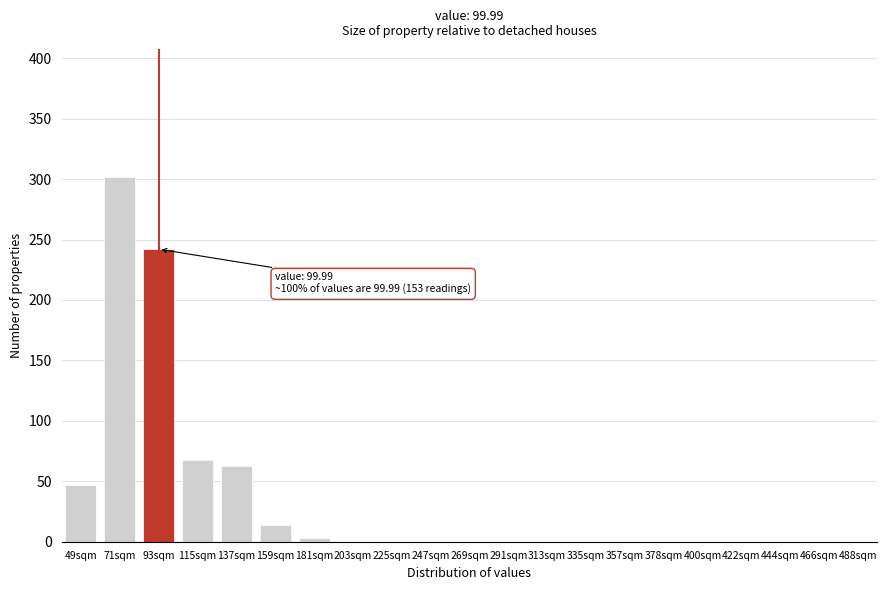

Reading right to left, list all the values displayed in this chart.

488sqm=0	466sqm=0	444sqm=0	422sqm=0	400sqm=0	378sqm=0	357sqm=0	335sqm=0	313sqm=0	291sqm=0	269sqm=0	247sqm=0	225sqm=0	203sqm=0	181sqm=3	159sqm=14	137sqm=63	115sqm=68	93sqm=242	71sqm=302	49sqm=47